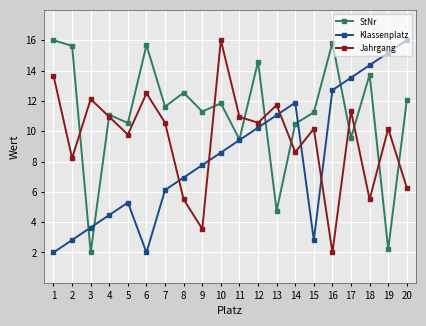

What is the value of the Klassenplatz point at the 20th from the left?

16.0